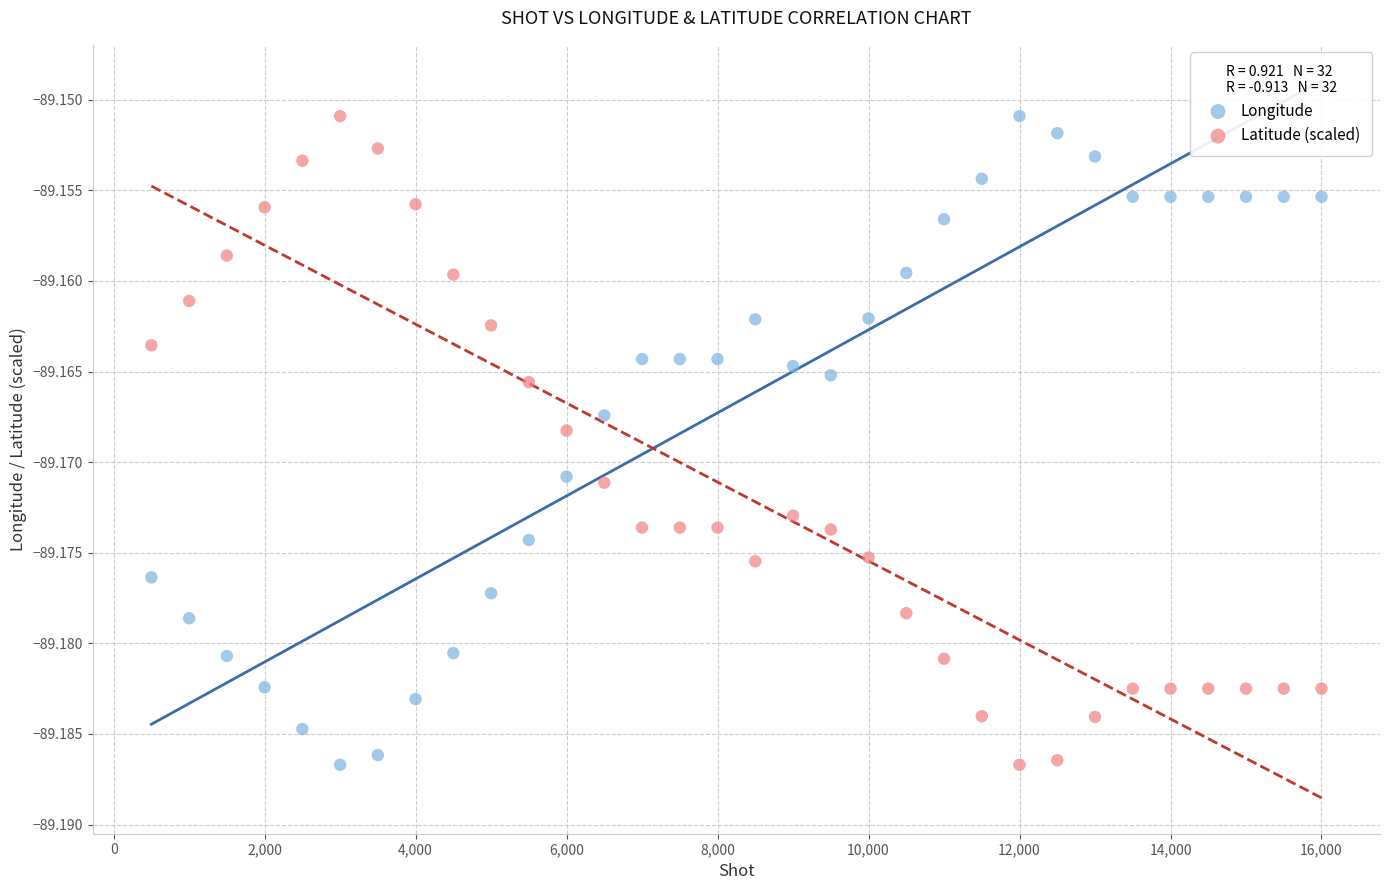

Across all data points, what is the range of X values (max minus min)?

15500.0